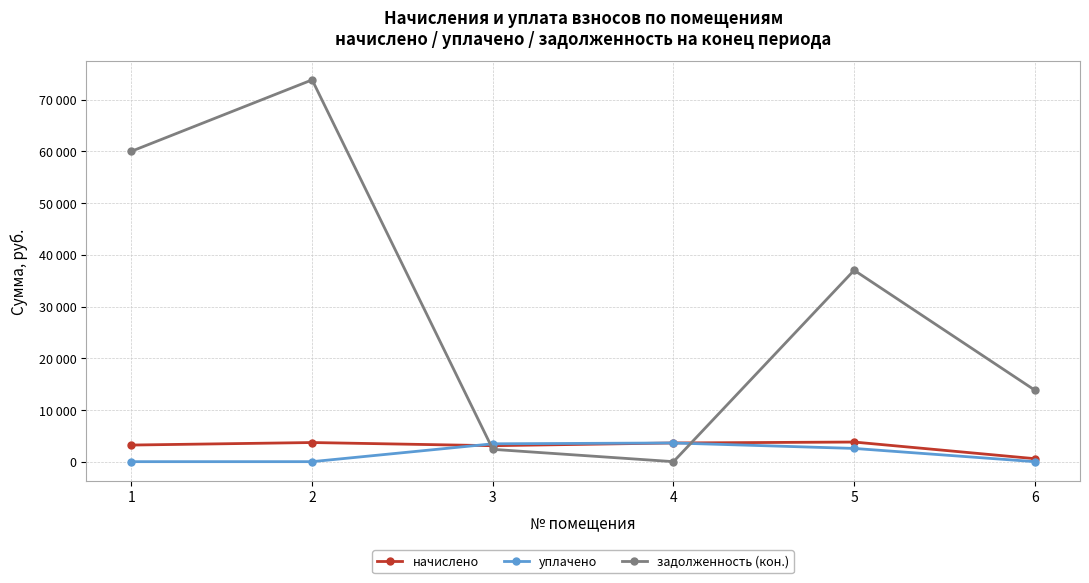

Is the value of уплачено at 3 greater than the value of начислено at 6?

Yes